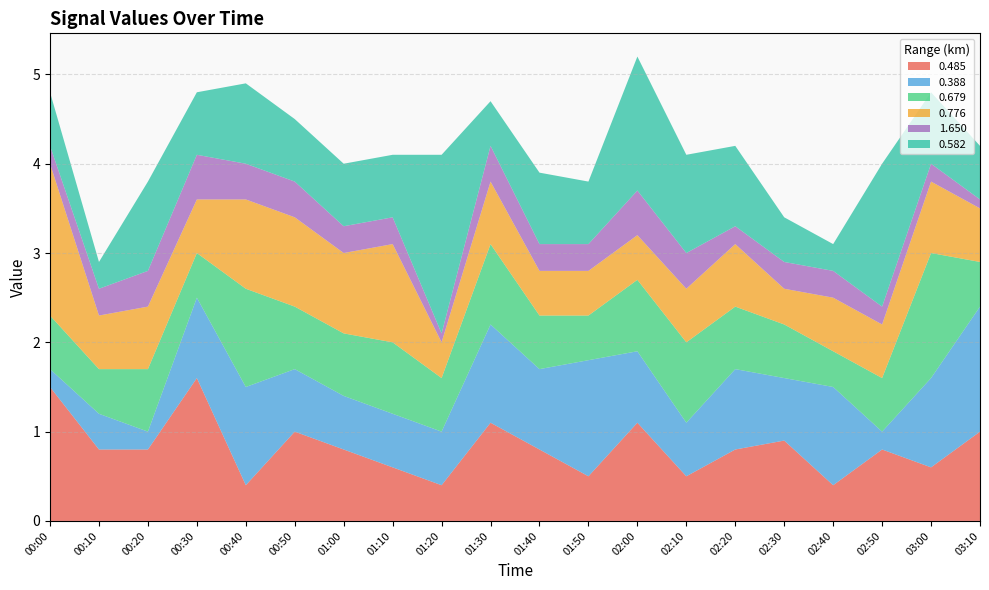

Reading right to left, transcribe all the data shown in this chart.

0.485: 1.0	0.6	0.8	0.4	0.9	0.8	0.5	1.1	0.5	0.8	1.1	0.4	0.6	0.8	1.0	0.4	1.6	0.8	0.8	1.5
0.388: 1.4	1.0	0.2	1.1	0.7	0.9	0.6	0.8	1.3	0.9	1.1	0.6	0.6	0.6	0.7	1.1	0.9	0.2	0.4	0.2
0.679: 0.5	1.4	0.6	0.4	0.6	0.7	0.9	0.8	0.5	0.6	0.9	0.6	0.8	0.7	0.7	1.1	0.5	0.7	0.5	0.6
0.776: 0.6	0.8	0.6	0.6	0.4	0.7	0.6	0.5	0.5	0.5	0.7	0.4	1.1	0.9	1.0	1.0	0.6	0.7	0.6	1.7
1.650: 0.1	0.2	0.2	0.3	0.3	0.2	0.4	0.5	0.3	0.3	0.4	0.1	0.3	0.3	0.4	0.4	0.5	0.4	0.3	0.2
0.582: 0.6	0.8	1.6	0.3	0.5	0.9	1.1	1.5	0.7	0.8	0.5	2.0	0.7	0.7	0.7	0.9	0.7	1.0	0.3	0.6